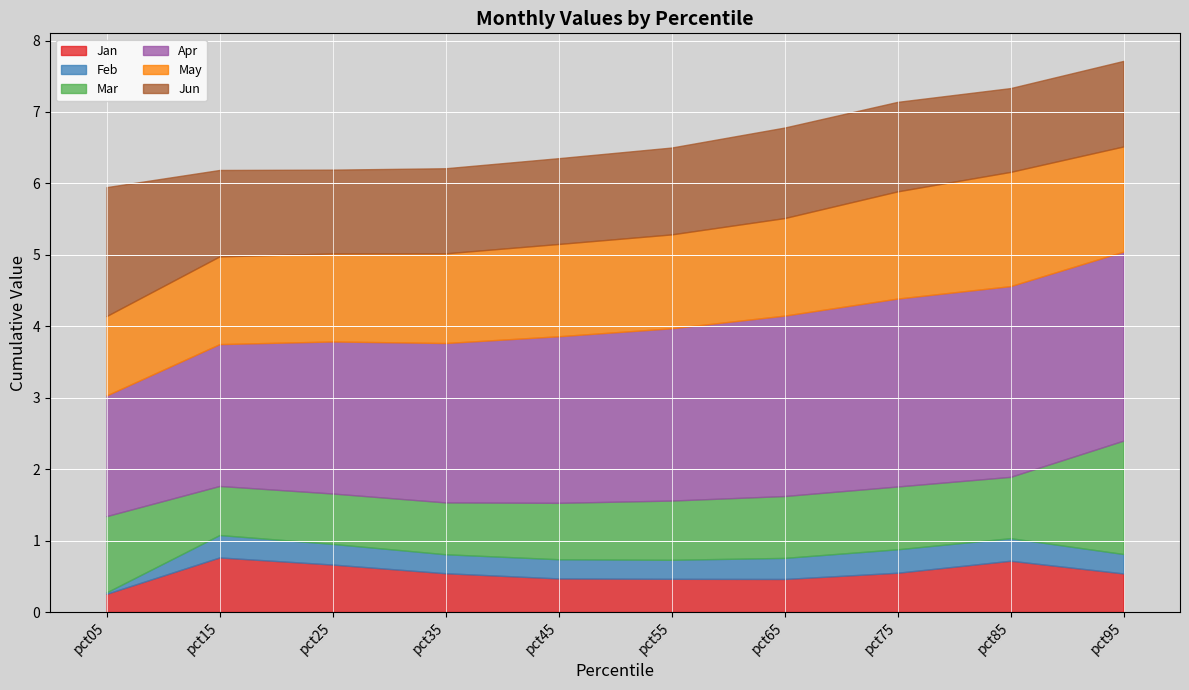

At which label does Apr reach its minimum?

pct05